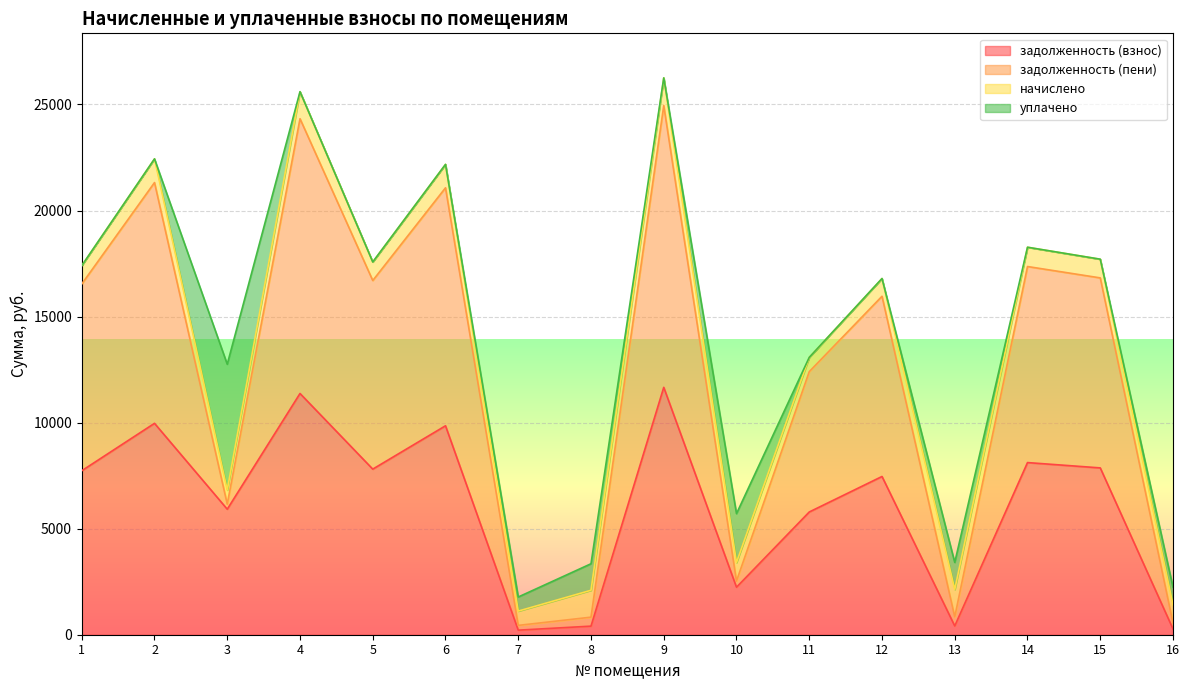

What is the total value across all series at 6?

22174.5